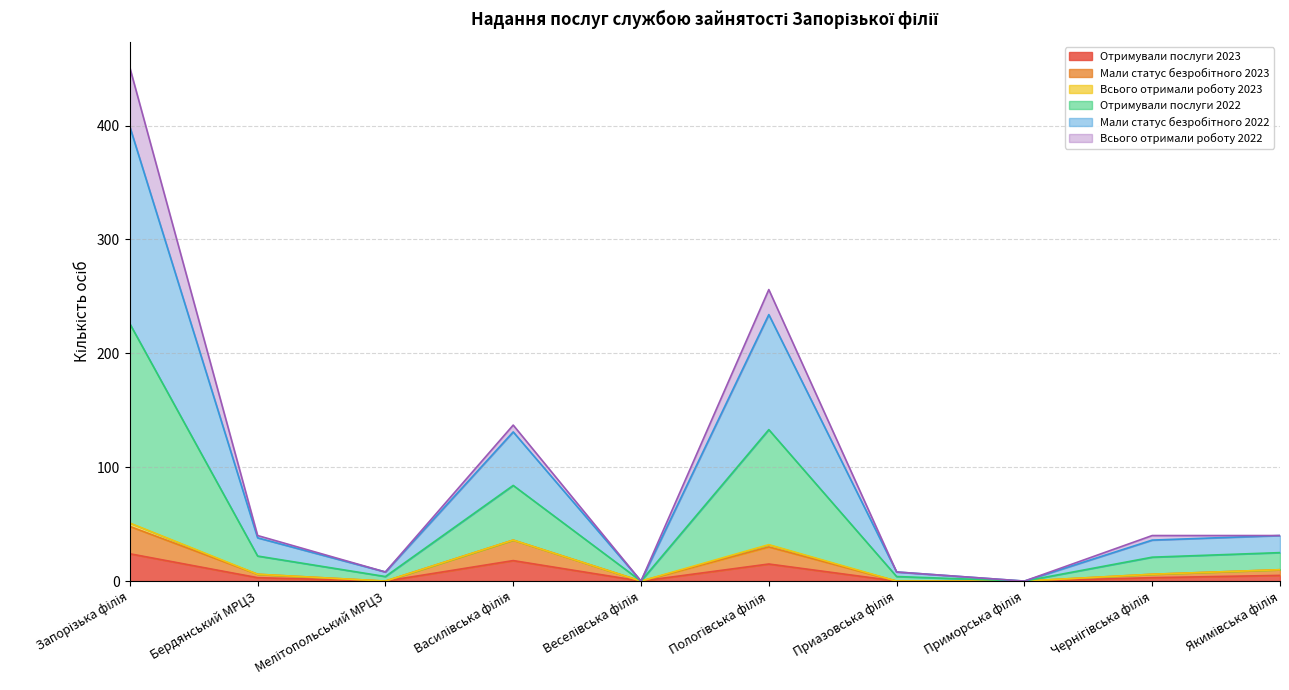

Which has a higher value, Якимівська філія or Пологівська філія?

Пологівська філія